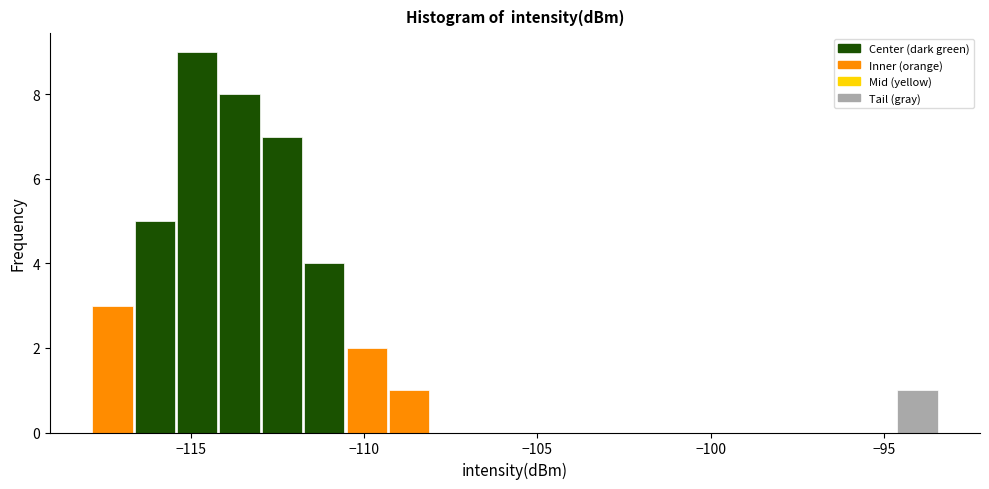

Read against the x-axis, roughly where is the centre of the tallest bar?

-115.0